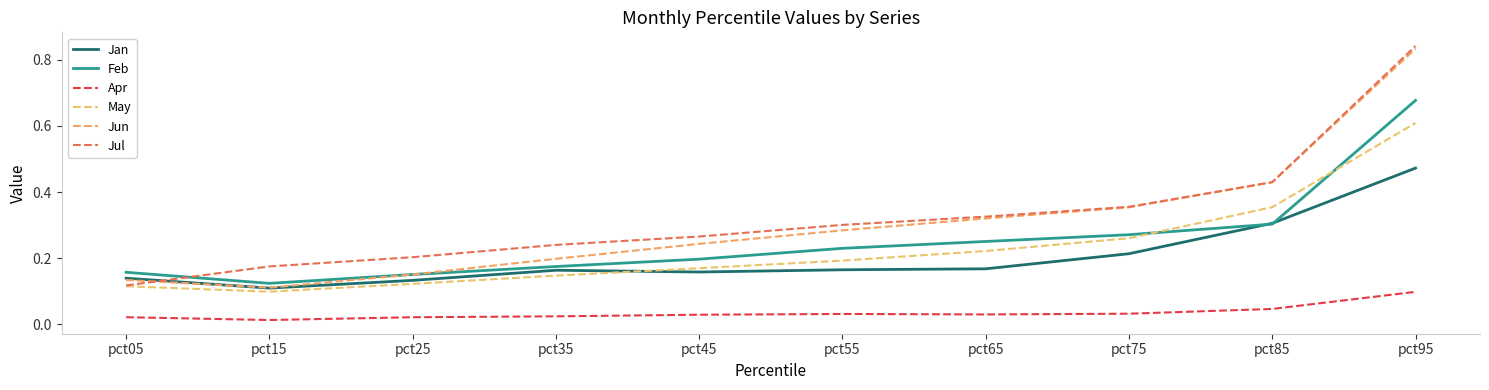

The value of Apr at pct45 is 0.0. True or false?

True